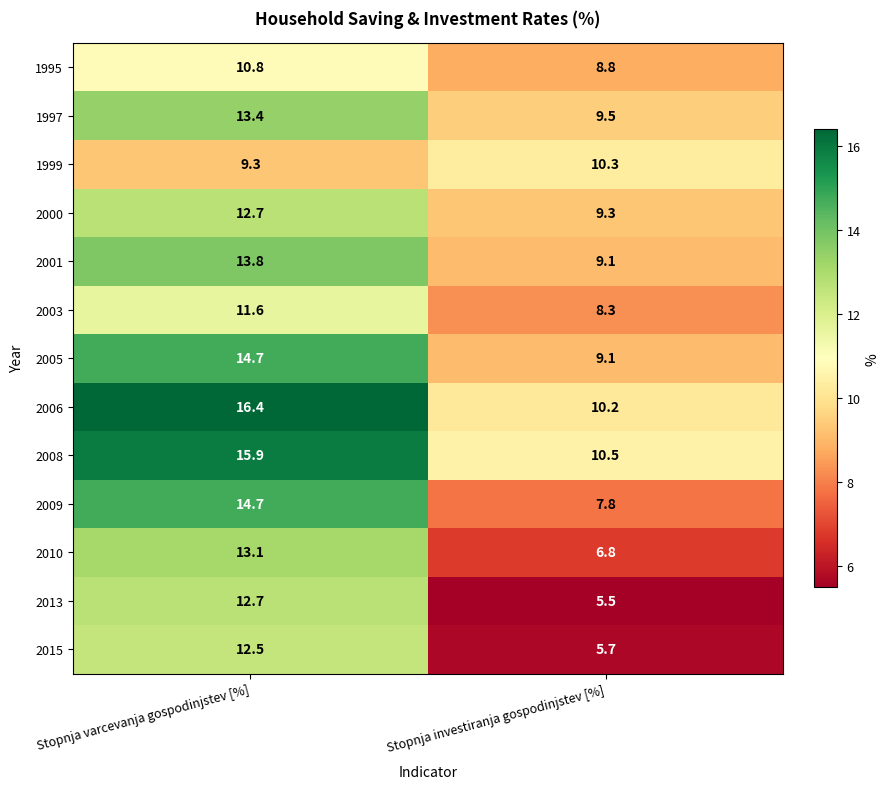

Reading left to right, transcribe all the data shown in this chart.

1995: 10.8	8.8
1997: 13.4	9.5
1999: 9.3	10.3
2000: 12.7	9.3
2001: 13.8	9.1
2003: 11.6	8.3
2005: 14.7	9.1
2006: 16.4	10.2
2008: 15.9	10.5
2009: 14.7	7.8
2010: 13.1	6.8
2013: 12.7	5.5
2015: 12.5	5.7